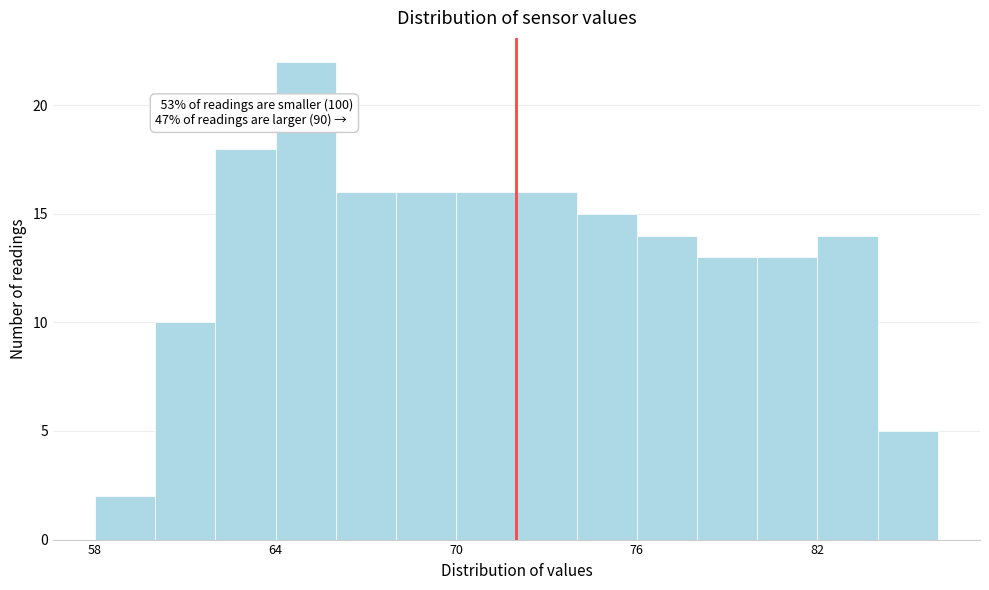

Around what value on the x-axis is the tallest bar? Give the approximate position of its centre, as read against the axis.

65